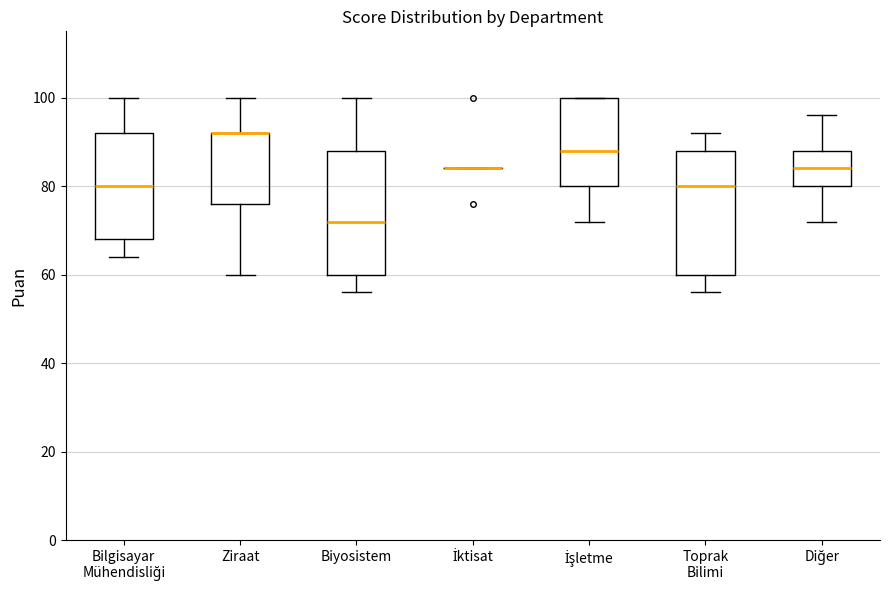

Where is the lower edge of the box for İşletme on the y-axis? The values are not printed on the chart, so give them approximately, as read against the axis.

80